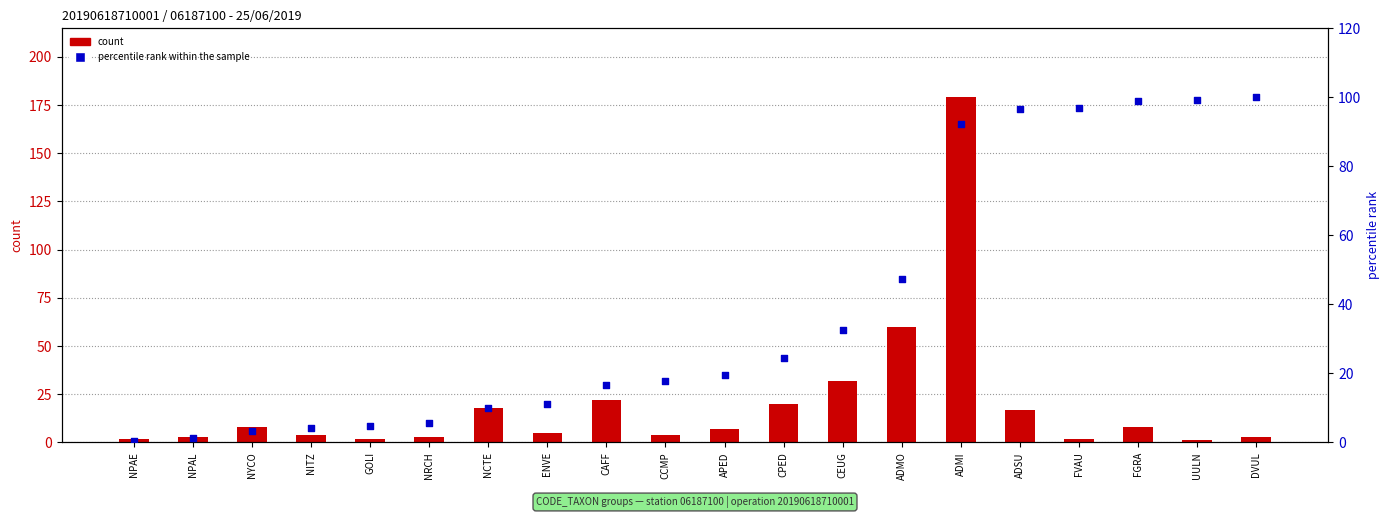

What are all the series names shown in the legend?

count, percentile rank within the sample